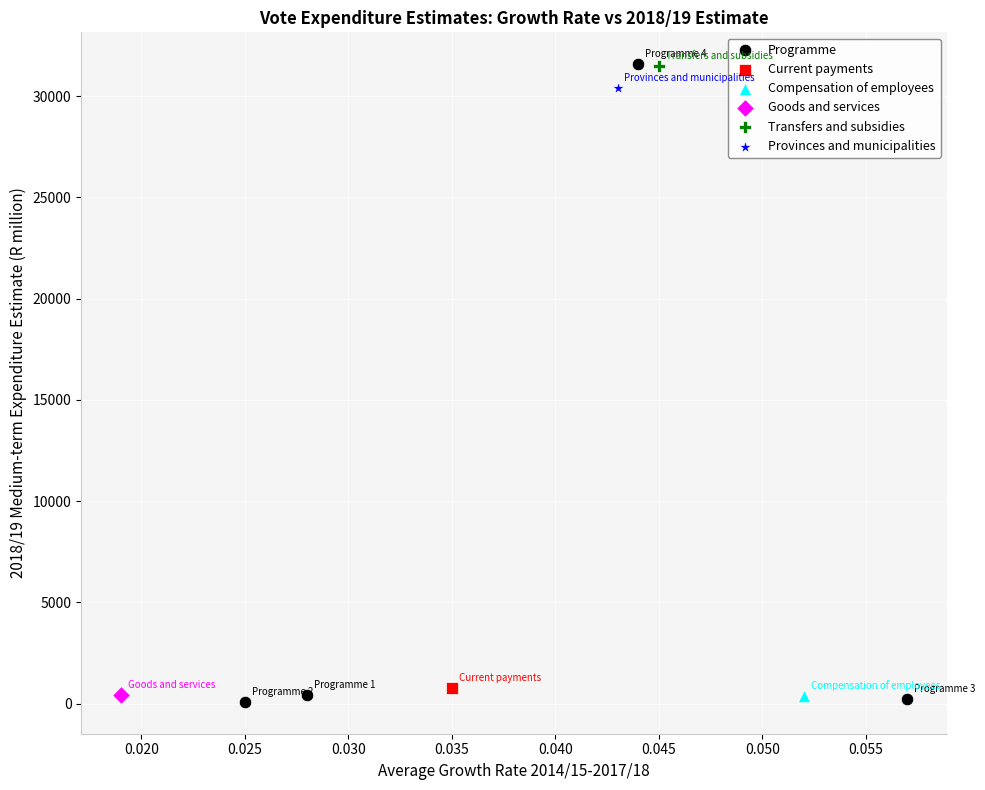

What are all the series names shown in the legend?

Programme, Current payments, Compensation of employees, Goods and services, Transfers and subsidies, Provinces and municipalities